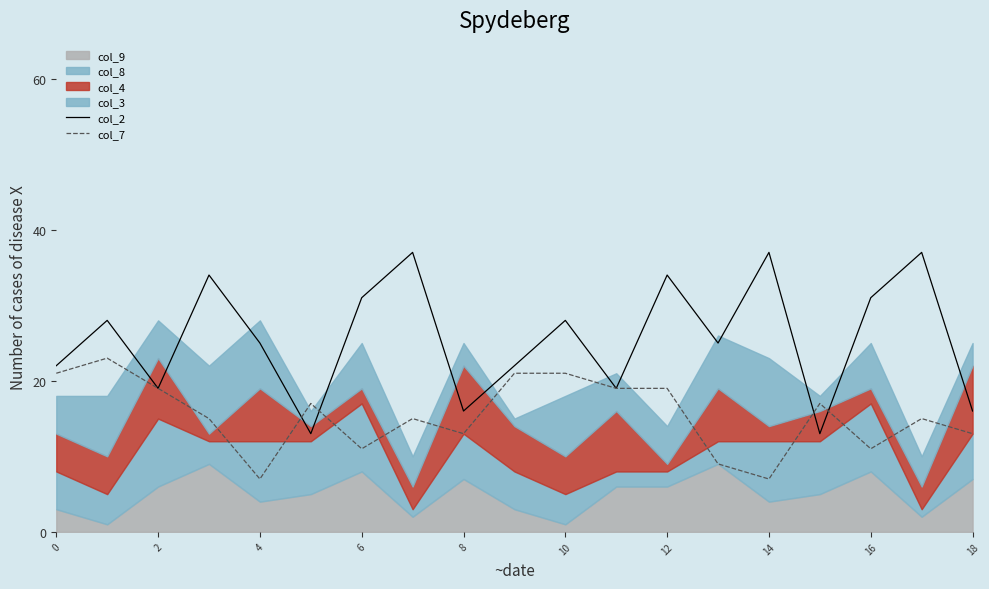

In col_7, how many points are higher than both neighbors (excluding endpoints)?

5